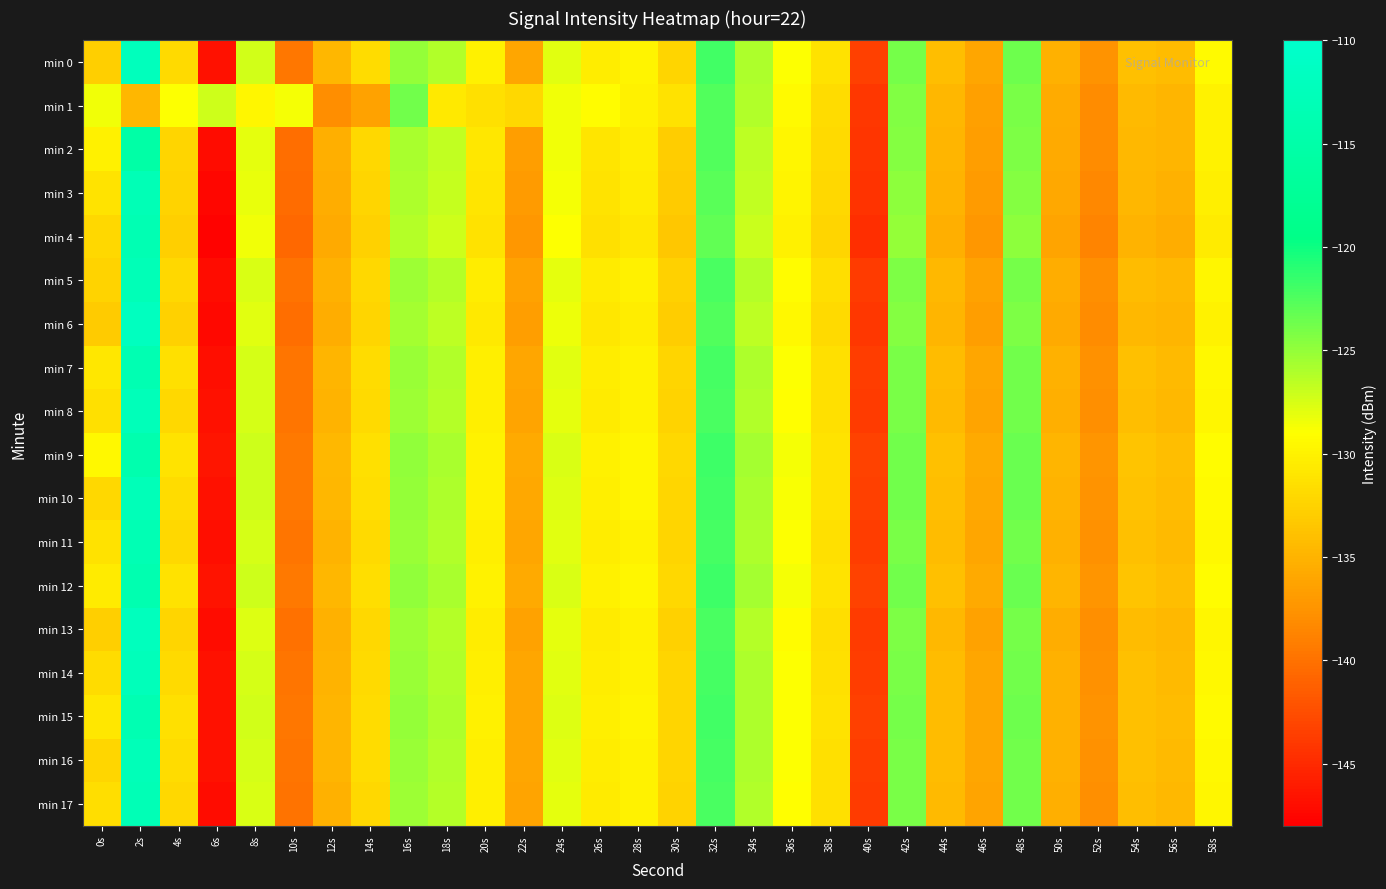

Reading left to right, extract all data points from this chart.

min 0: 0s=-132.8	2s=-112.4	4s=-131.9	6s=-146.7	8s=-127.3	10s=-139.6	12s=-134.8	14s=-131.8	16s=-125.1	18s=-126.1	20s=-130.1	22s=-136.1	24s=-127.9	26s=-130.4	28s=-129.9	30s=-132.3	32s=-122.0	34s=-125.9	36s=-129.0	38s=-131.3	40s=-143.5	42s=-123.9	44s=-134.2	46s=-136.0	48s=-123.6	50s=-135.1	52s=-137.6	54s=-133.9	56s=-134.3	58s=-129.4
min 1: 0s=-128.4	2s=-134.7	4s=-128.9	6s=-127.1	8s=-129.7	10s=-128.6	12s=-137.9	14s=-136.3	16s=-123.7	18s=-130.7	20s=-131.5	22s=-132.1	24s=-128.5	26s=-129.2	28s=-130.1	30s=-131.3	32s=-122.5	34s=-126.1	36s=-129.3	38s=-131.8	40s=-144.1	42s=-124.3	44s=-134.7	46s=-136.5	48s=-124.0	50s=-135.6	52s=-138.1	54s=-134.4	56s=-134.8	58s=-129.9
min 2: 0s=-130.1	2s=-115.2	4s=-132.3	6s=-147.1	8s=-128.0	10s=-140.2	12s=-135.3	14s=-132.1	16s=-125.8	18s=-126.7	20s=-130.8	22s=-136.7	24s=-128.5	26s=-131.0	28s=-130.4	30s=-132.9	32s=-122.6	34s=-126.5	36s=-129.6	38s=-131.9	40s=-144.2	42s=-124.5	44s=-134.8	46s=-136.7	48s=-124.2	50s=-135.7	52s=-138.2	54s=-134.5	56s=-134.9	58s=-130.0
min 3: 0s=-131.2	2s=-113.1	4s=-132.5	6s=-147.5	8s=-128.2	10s=-140.4	12s=-135.5	14s=-132.3	16s=-126.0	18s=-126.9	20s=-131.0	22s=-136.9	24s=-128.7	26s=-131.2	28s=-130.6	30s=-133.1	32s=-122.8	34s=-126.7	36s=-129.8	38s=-132.1	40s=-144.4	42s=-124.7	44s=-135.0	46s=-136.9	48s=-124.4	50s=-135.9	52s=-138.4	54s=-134.7	56s=-135.1	58s=-130.2
min 4: 0s=-132.0	2s=-113.5	4s=-132.8	6s=-147.8	8s=-128.5	10s=-140.7	12s=-135.8	14s=-132.6	16s=-126.3	18s=-127.2	20s=-131.3	22s=-137.2	24s=-129.0	26s=-131.5	28s=-130.9	30s=-133.4	32s=-123.1	34s=-127.0	36s=-130.1	38s=-132.4	40s=-144.7	42s=-125.0	44s=-135.3	46s=-137.2	48s=-124.7	50s=-136.2	52s=-138.7	54s=-135.0	56s=-135.4	58s=-130.5
min 5: 0s=-132.5	2s=-112.9	4s=-132.1	6s=-147.0	8s=-127.6	10s=-139.9	12s=-135.1	14s=-132.0	16s=-125.4	18s=-126.3	20s=-130.4	22s=-136.3	24s=-128.1	26s=-130.6	28s=-130.1	30s=-132.6	32s=-122.3	34s=-126.2	36s=-129.2	38s=-131.6	40s=-143.8	42s=-124.2	44s=-134.5	46s=-136.3	48s=-123.9	50s=-135.4	52s=-137.9	54s=-134.2	56s=-134.6	58s=-129.7
min 6: 0s=-133.1	2s=-111.8	4s=-132.7	6s=-147.3	8s=-127.9	10s=-140.2	12s=-135.4	14s=-132.3	16s=-125.7	18s=-126.6	20s=-130.7	22s=-136.6	24s=-128.4	26s=-130.9	28s=-130.4	30s=-132.9	32s=-122.6	34s=-126.5	36s=-129.5	38s=-131.9	40s=-144.1	42s=-124.5	44s=-134.8	46s=-136.6	48s=-124.2	50s=-135.7	52s=-138.2	54s=-134.5	56s=-134.9	58s=-130.0
min 7: 0s=-130.8	2s=-113.7	4s=-131.5	6s=-146.9	8s=-127.4	10s=-139.7	12s=-134.9	14s=-131.8	16s=-125.2	18s=-126.1	20s=-130.2	22s=-136.1	24s=-127.9	26s=-130.4	28s=-129.9	30s=-132.4	32s=-122.1	34s=-126.0	36s=-129.0	38s=-131.4	40s=-143.6	42s=-124.0	44s=-134.3	46s=-136.1	48s=-123.7	50s=-135.2	52s=-137.7	54s=-134.0	56s=-134.4	58s=-129.5
min 8: 0s=-131.5	2s=-112.6	4s=-132.0	6s=-146.8	8s=-127.5	10s=-139.8	12s=-135.0	14s=-131.9	16s=-125.3	18s=-126.2	20s=-130.3	22s=-136.2	24s=-128.0	26s=-130.5	28s=-130.0	30s=-132.5	32s=-122.2	34s=-126.1	36s=-129.1	38s=-131.5	40s=-143.7	42s=-124.1	44s=-134.4	46s=-136.2	48s=-123.8	50s=-135.3	52s=-137.8	54s=-134.1	56s=-134.5	58s=-129.6
min 9: 0s=-129.5	2s=-114.2	4s=-131.2	6s=-146.5	8s=-127.1	10s=-139.4	12s=-134.6	14s=-131.5	16s=-124.9	18s=-125.8	20s=-129.9	22s=-135.8	24s=-127.6	26s=-130.1	28s=-129.6	30s=-132.1	32s=-121.8	34s=-125.7	36s=-128.7	38s=-131.1	40s=-143.3	42s=-123.7	44s=-134.0	46s=-135.8	48s=-123.4	50s=-134.9	52s=-137.4	54s=-133.7	56s=-134.1	58s=-129.2
min 10: 0s=-132.0	2s=-112.8	4s=-131.7	6s=-146.7	8s=-127.2	10s=-139.5	12s=-134.7	14s=-131.6	16s=-125.0	18s=-125.9	20s=-130.0	22s=-135.9	24s=-127.7	26s=-130.2	28s=-129.7	30s=-132.2	32s=-121.9	34s=-125.8	36s=-128.8	38s=-131.2	40s=-143.4	42s=-123.8	44s=-134.1	46s=-135.9	48s=-123.5	50s=-135.0	52s=-137.5	54s=-133.8	56s=-134.2	58s=-129.3
min 11: 0s=-131.3	2s=-113.3	4s=-132.0	6s=-146.9	8s=-127.5	10s=-139.8	12s=-135.0	14s=-131.9	16s=-125.2	18s=-126.1	20s=-130.2	22s=-136.1	24s=-127.9	26s=-130.4	28s=-129.9	30s=-132.4	32s=-122.1	34s=-126.0	36s=-129.0	38s=-131.4	40s=-143.6	42s=-124.0	44s=-134.3	46s=-136.1	48s=-123.7	50s=-135.2	52s=-137.7	54s=-134.0	56s=-134.4	58s=-129.5
min 12: 0s=-130.5	2s=-113.9	4s=-131.3	6s=-146.6	8s=-127.2	10s=-139.5	12s=-134.7	14s=-131.6	16s=-124.9	18s=-125.8	20s=-129.9	22s=-135.8	24s=-127.6	26s=-130.1	28s=-129.6	30s=-132.1	32s=-121.8	34s=-125.7	36s=-128.7	38s=-131.1	40s=-143.3	42s=-123.7	44s=-134.0	46s=-135.8	48s=-123.4	50s=-134.9	52s=-137.4	54s=-133.7	56s=-134.1	58s=-129.2
min 13: 0s=-132.8	2s=-112.2	4s=-132.3	6s=-147.1	8s=-127.7	10s=-140.0	12s=-135.2	14s=-132.1	16s=-125.4	18s=-126.3	20s=-130.4	22s=-136.3	24s=-128.1	26s=-130.6	28s=-130.1	30s=-132.6	32s=-122.3	34s=-126.2	36s=-129.2	38s=-131.6	40s=-143.8	42s=-124.2	44s=-134.5	46s=-136.3	48s=-123.9	50s=-135.4	52s=-137.9	54s=-134.2	56s=-134.6	58s=-129.7
min 14: 0s=-131.7	2s=-112.5	4s=-131.9	6s=-146.8	8s=-127.5	10s=-139.8	12s=-135.0	14s=-131.9	16s=-125.2	18s=-126.1	20s=-130.2	22s=-136.1	24s=-127.9	26s=-130.4	28s=-129.9	30s=-132.4	32s=-122.1	34s=-126.0	36s=-129.0	38s=-131.4	40s=-143.6	42s=-124.0	44s=-134.3	46s=-136.1	48s=-123.7	50s=-135.2	52s=-137.7	54s=-134.0	56s=-134.4	58s=-129.5
min 15: 0s=-130.9	2s=-113.6	4s=-131.5	6s=-146.7	8s=-127.3	10s=-139.6	12s=-134.8	14s=-131.7	16s=-125.1	18s=-126.0	20s=-130.1	22s=-136.0	24s=-127.8	26s=-130.3	28s=-129.8	30s=-132.3	32s=-122.0	34s=-125.9	36s=-128.9	38s=-131.3	40s=-143.5	42s=-123.9	44s=-134.2	46s=-136.0	48s=-123.6	50s=-135.1	52s=-137.6	54s=-133.9	56s=-134.3	58s=-129.4
min 16: 0s=-132.2	2s=-112.7	4s=-131.8	6s=-146.8	8s=-127.4	10s=-139.7	12s=-134.9	14s=-131.8	16s=-125.2	18s=-126.1	20s=-130.2	22s=-136.1	24s=-127.9	26s=-130.4	28s=-129.9	30s=-132.4	32s=-122.1	34s=-126.0	36s=-129.0	38s=-131.4	40s=-143.6	42s=-124.0	44s=-134.3	46s=-136.1	48s=-123.7	50s=-135.2	52s=-137.7	54s=-134.0	56s=-134.4	58s=-129.5
min 17: 0s=-131.6	2s=-113.0	4s=-132.1	6s=-147.0	8s=-127.6	10s=-139.9	12s=-135.1	14s=-132.0	16s=-125.3	18s=-126.2	20s=-130.3	22s=-136.2	24s=-128.0	26s=-130.5	28s=-130.0	30s=-132.5	32s=-122.2	34s=-126.1	36s=-129.1	38s=-131.5	40s=-143.7	42s=-124.1	44s=-134.4	46s=-136.2	48s=-123.8	50s=-135.3	52s=-137.8	54s=-134.1	56s=-134.5	58s=-129.6